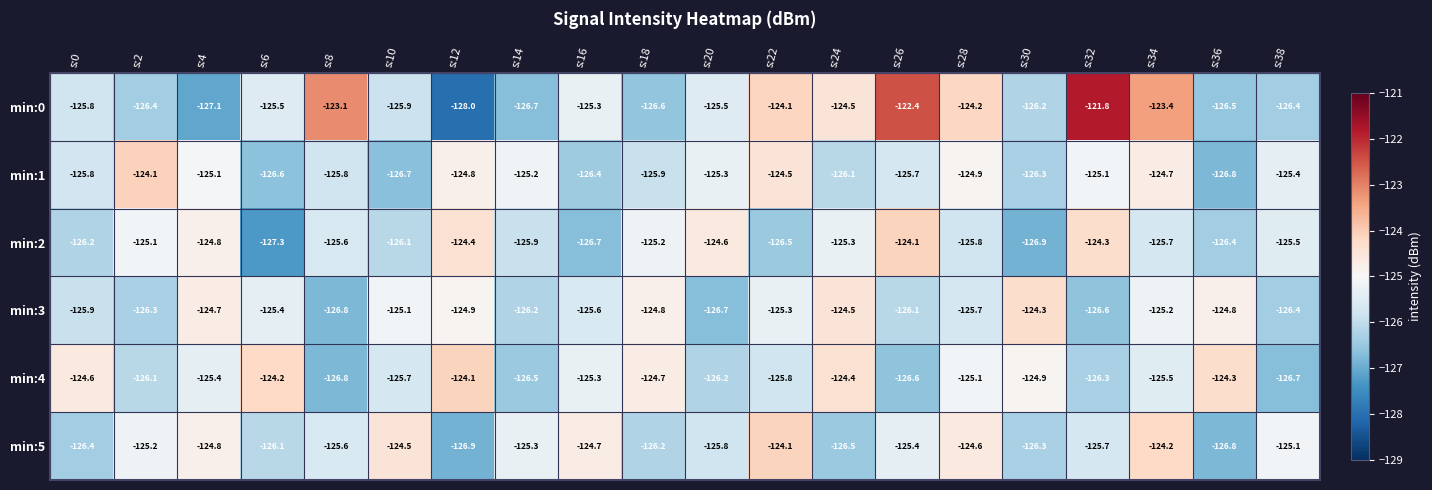

What is the greatest value displayed?

-121.8